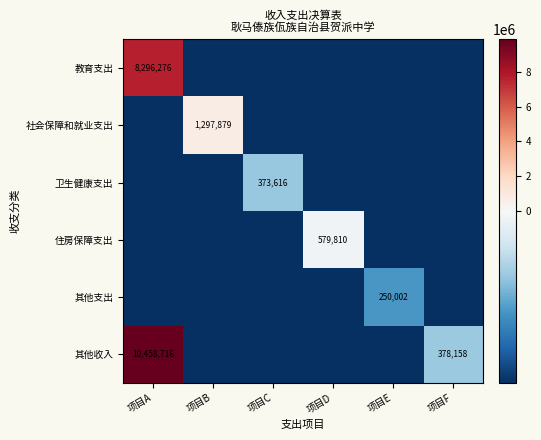

Is the value of 教育支出 at 项目A greater than the value of 其他收入 at 项目A?

No